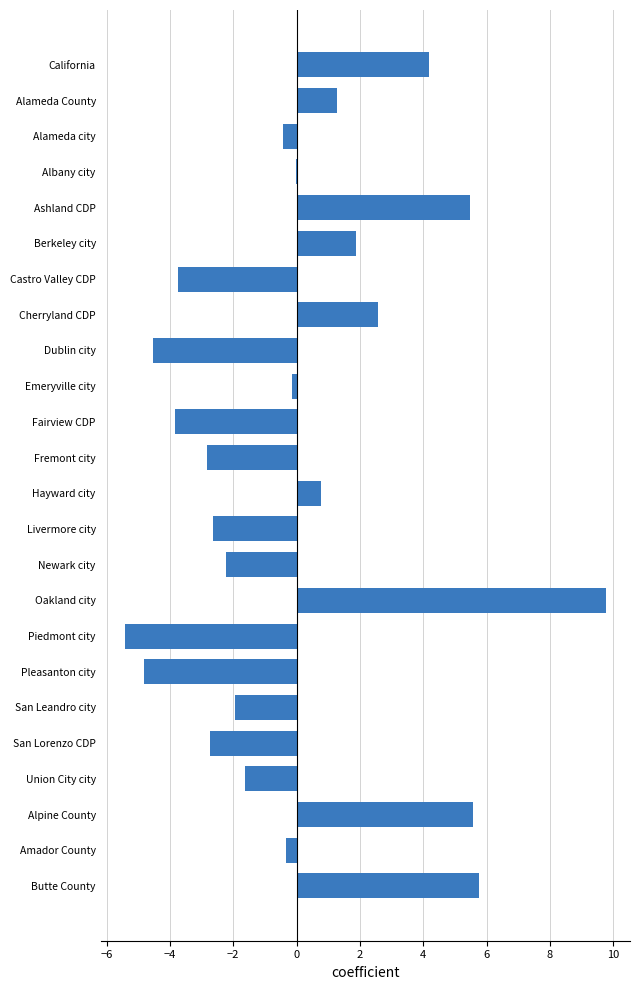

What value does the data have at Ashland CDP?

5.5